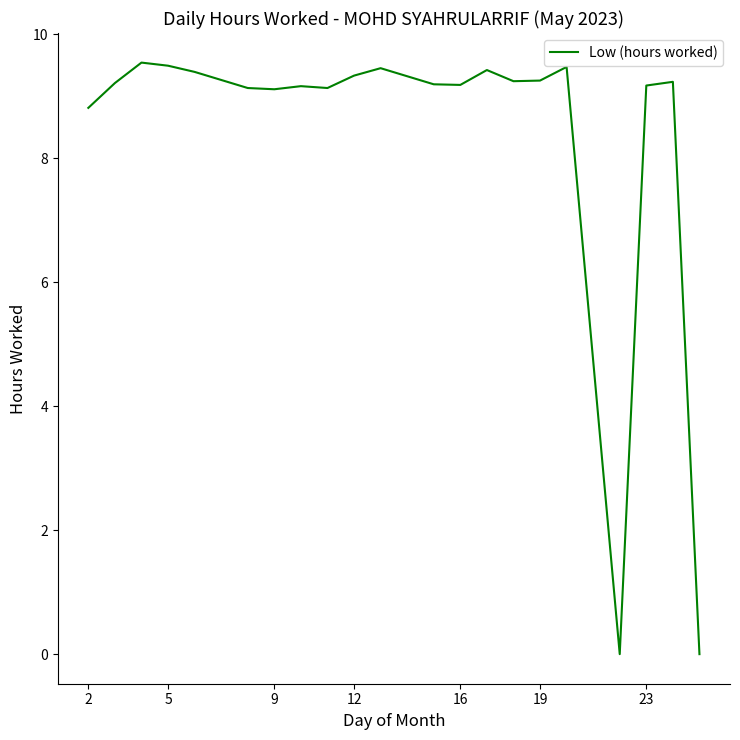

What is the difference between the maximum and minimum values?

9.5